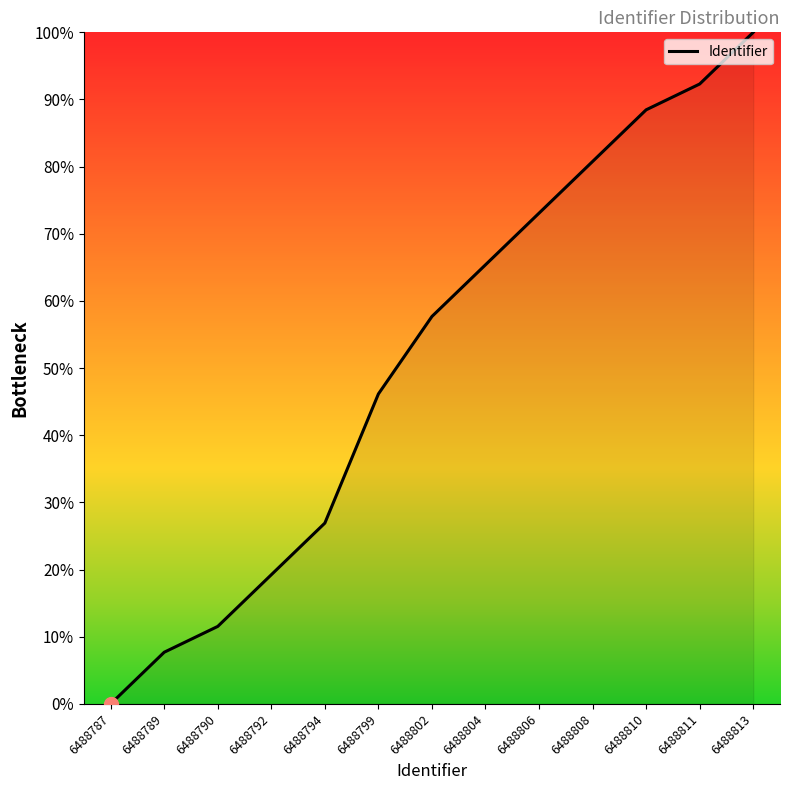

Is it true that the value at 6488804 is 65.4?

True